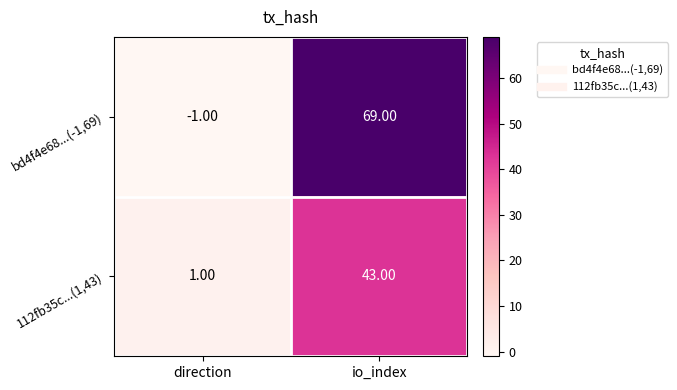

Rank the series at direction from highest to lowest value.

112fb35c...(1,43), bd4f4e68...(-1,69)